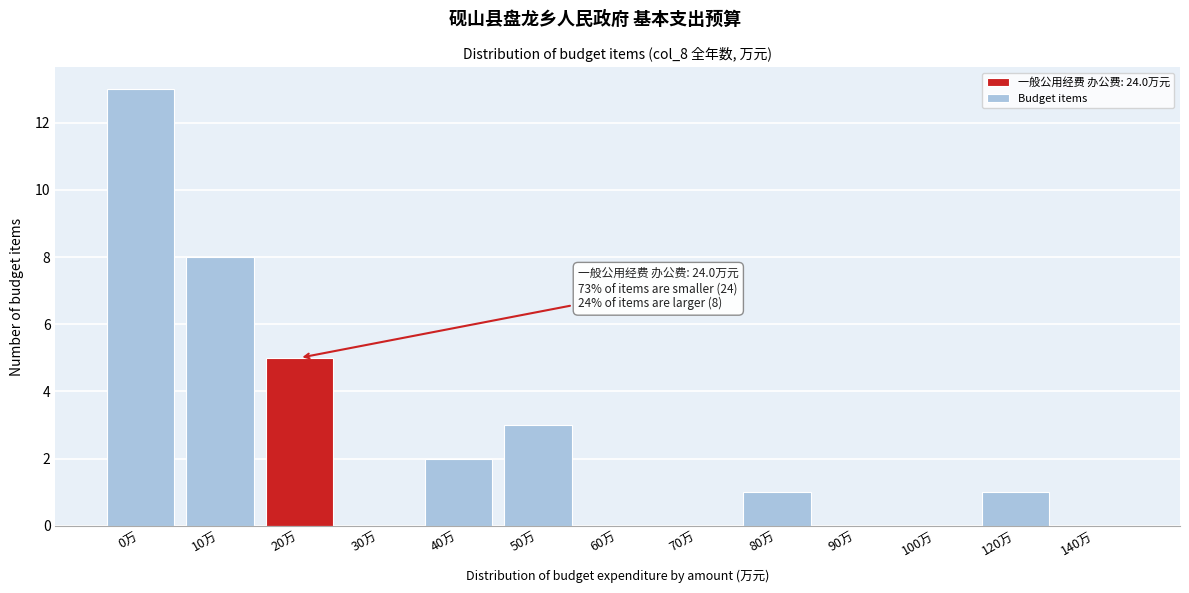

Reading left to right, transcribe all the data shown in this chart.

0万=13	10万=8	20万=5	30万=0	40万=2	50万=3	60万=0	70万=0	80万=1	90万=0	100万=0	120万=1	140万=0